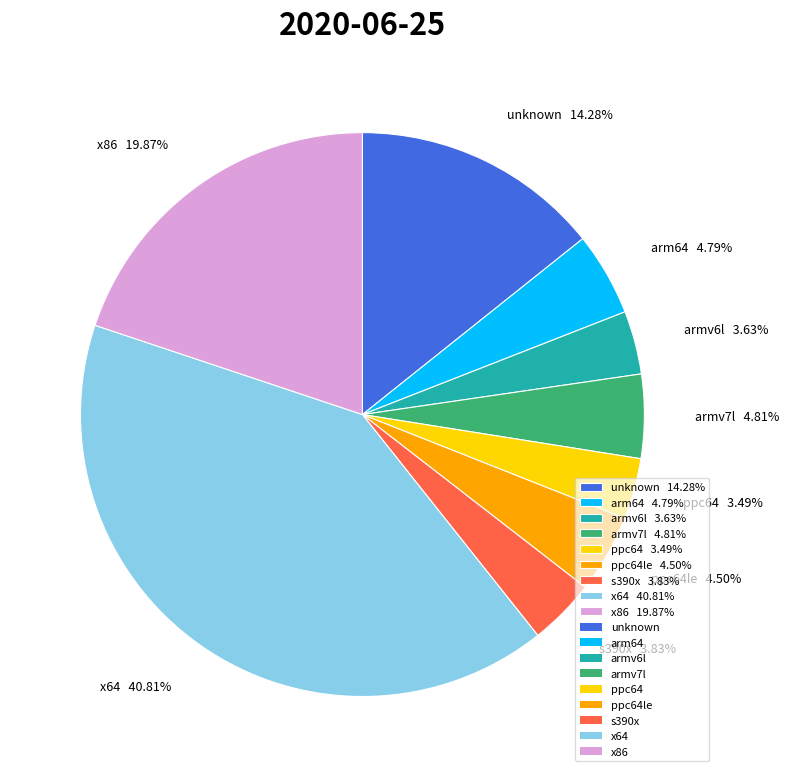

Between ppc64le 4.50% and armv6l 3.63%, which is larger?

ppc64le 4.50%